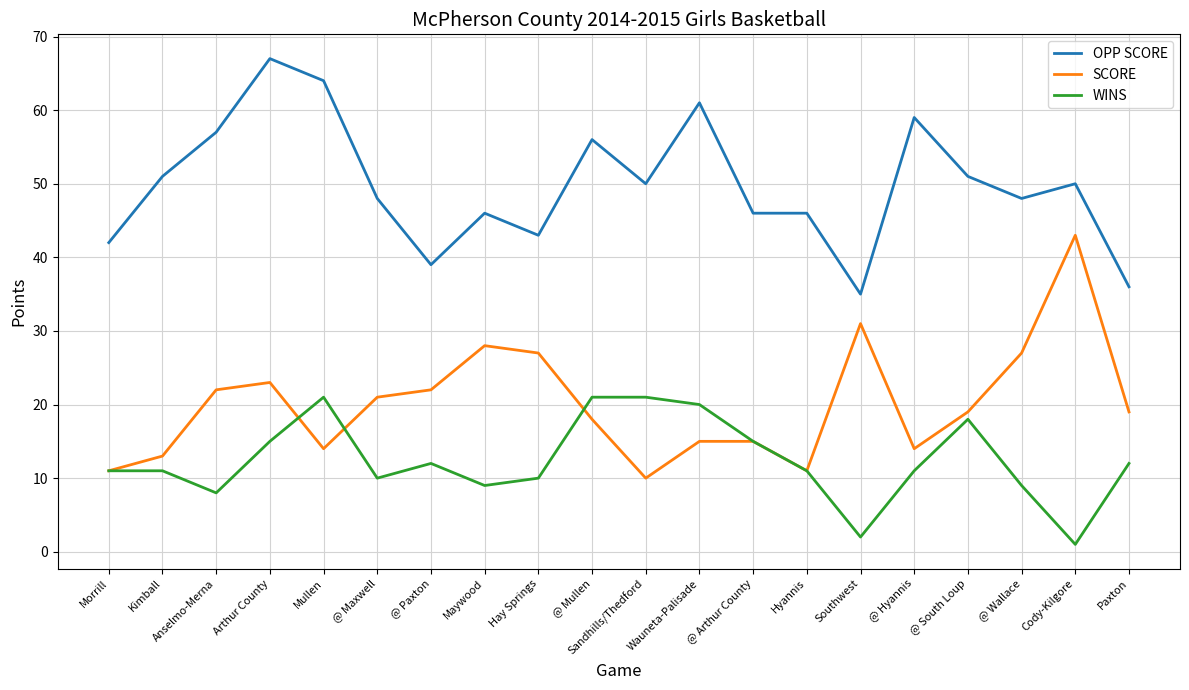

Reading left to right, extract all data points from this chart.

OPP SCORE: Morrill=42	Kimball=51	Anselmo-Merna=57	Arthur County=67	Mullen=64	@ Maxwell=48	@ Paxton=39	Maywood=46	Hay Springs=43	@ Mullen=56	Sandhills/Thedford=50	Wauneta-Palisade=61	@ Arthur County=46	Hyannis=46	Southwest=35	@ Hyannis=59	@ South Loup=51	@ Wallace=48	Cody-Kilgore=50	Paxton=36
SCORE: Morrill=11	Kimball=13	Anselmo-Merna=22	Arthur County=23	Mullen=14	@ Maxwell=21	@ Paxton=22	Maywood=28	Hay Springs=27	@ Mullen=18	Sandhills/Thedford=10	Wauneta-Palisade=15	@ Arthur County=15	Hyannis=11	Southwest=31	@ Hyannis=14	@ South Loup=19	@ Wallace=27	Cody-Kilgore=43	Paxton=19
WINS: Morrill=11	Kimball=11	Anselmo-Merna=8	Arthur County=15	Mullen=21	@ Maxwell=10	@ Paxton=12	Maywood=9	Hay Springs=10	@ Mullen=21	Sandhills/Thedford=21	Wauneta-Palisade=20	@ Arthur County=15	Hyannis=11	Southwest=2	@ Hyannis=11	@ South Loup=18	@ Wallace=9	Cody-Kilgore=1	Paxton=12